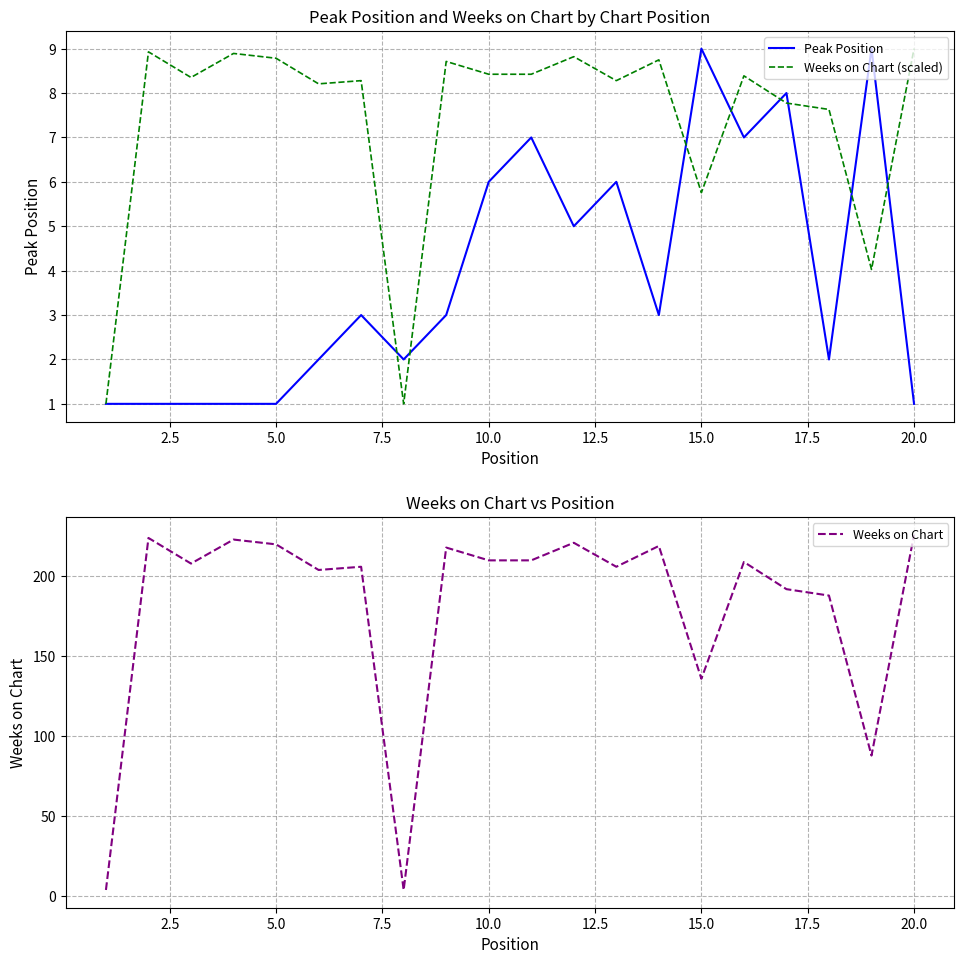

True or false: Weeks on Chart (scaled) and Weeks on Chart intersect in this chart.

False